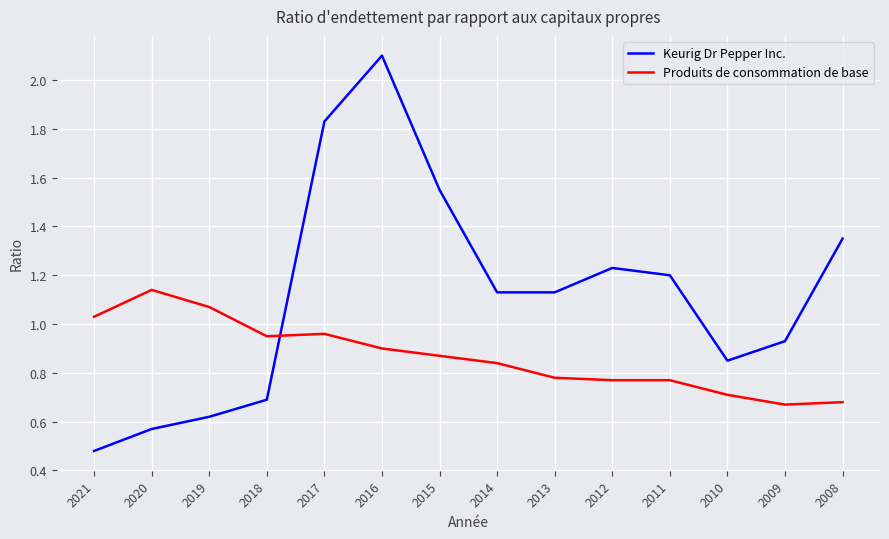

What is the difference between the second highest and minimum values in the Produits de consommation de base series?

0.4